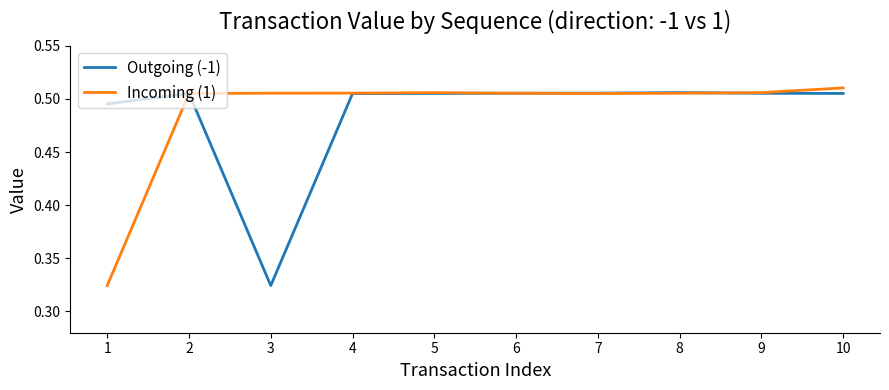

Does the chart display data point markers on the line(s)?

No